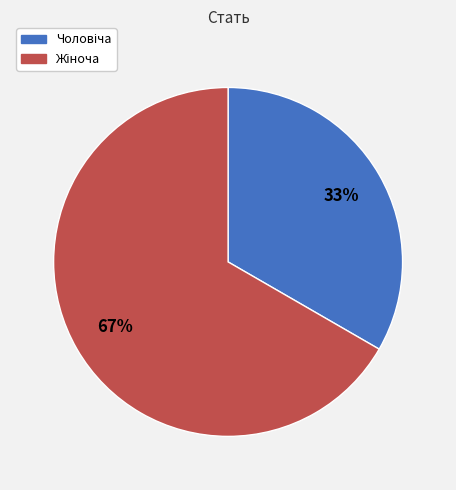

Is there any slice that represents more than half of the pie?

Yes